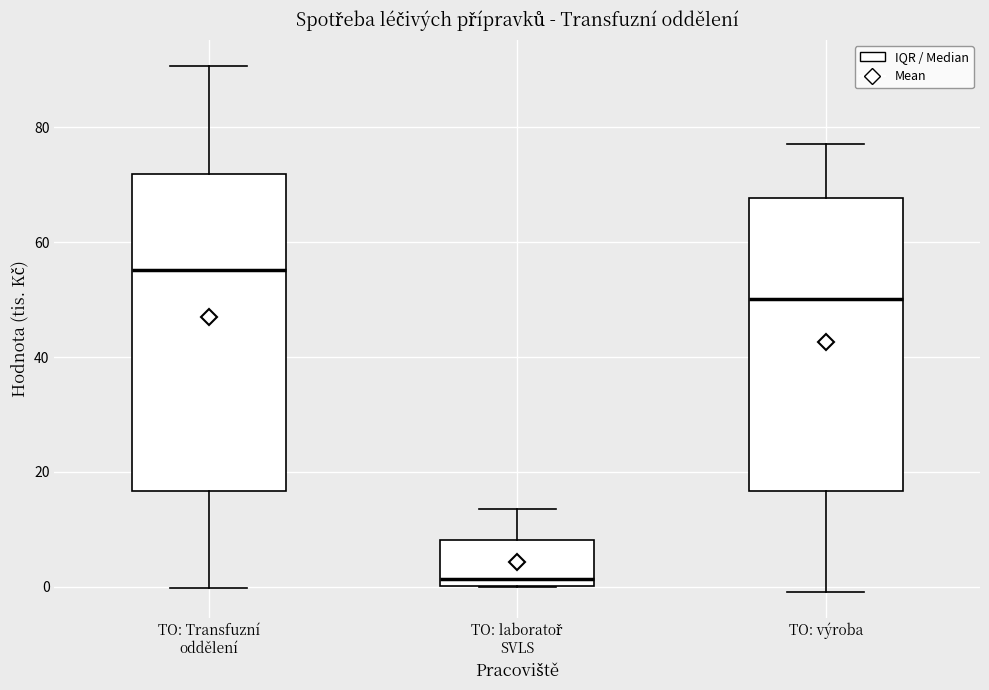

Which box has the lowest median line?

TO: laboratoř SVLS